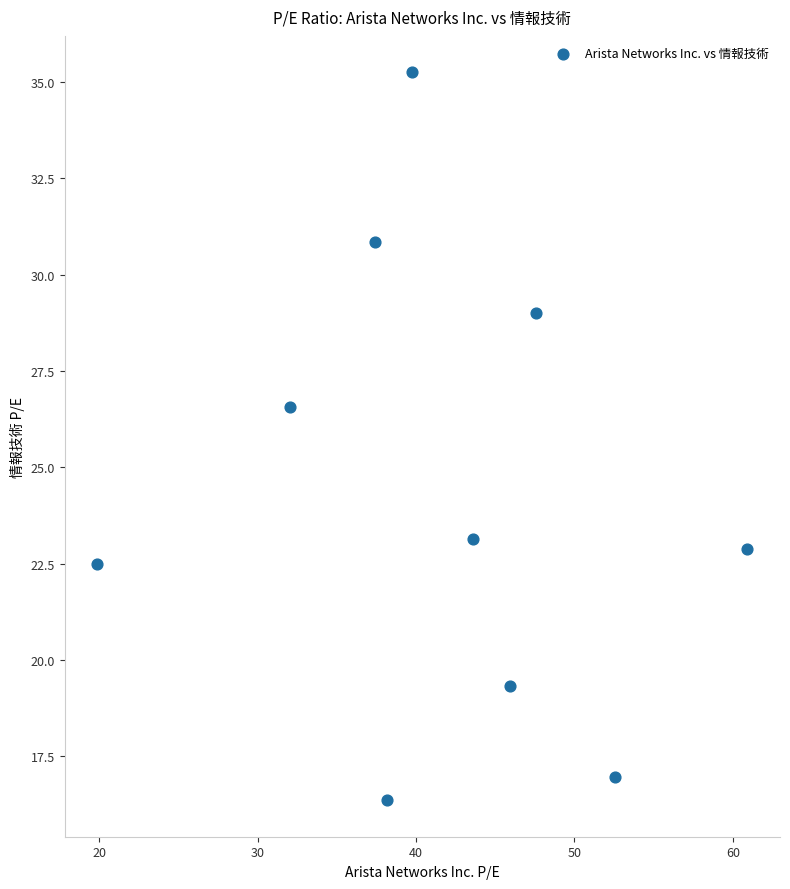

What is the average Y value?

24.3